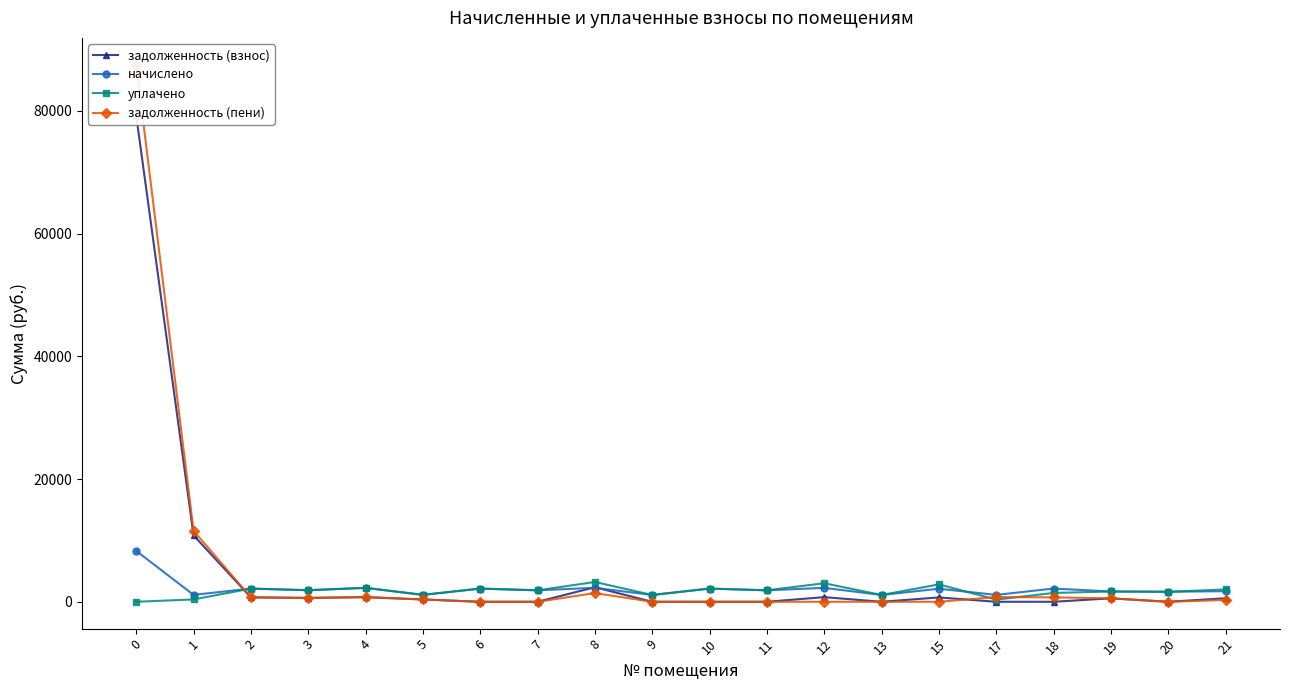

How many values in the задолженность (пени) series are below 376?

10